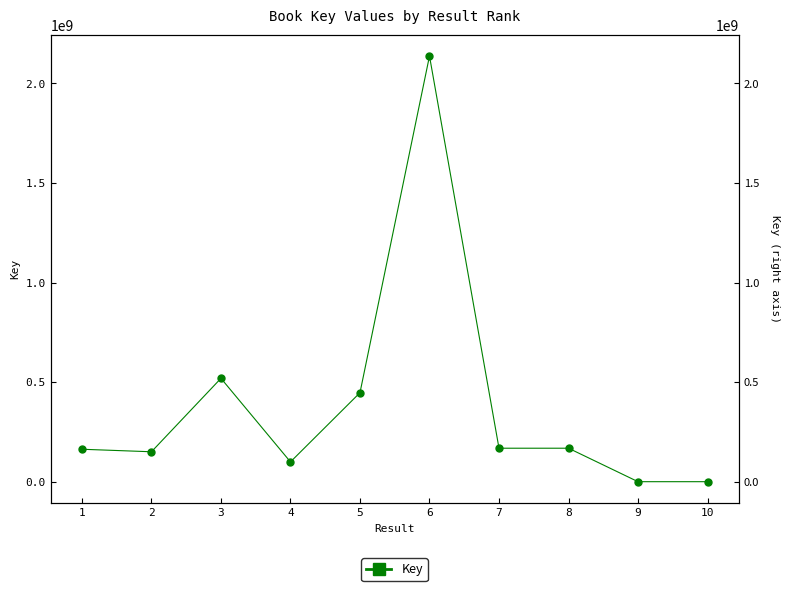

Reading left to right, extract all data points from this chart.

163944893	151265334	519943356	100424968	447777088	2137656796	169100094	169118016	1095950	1081415